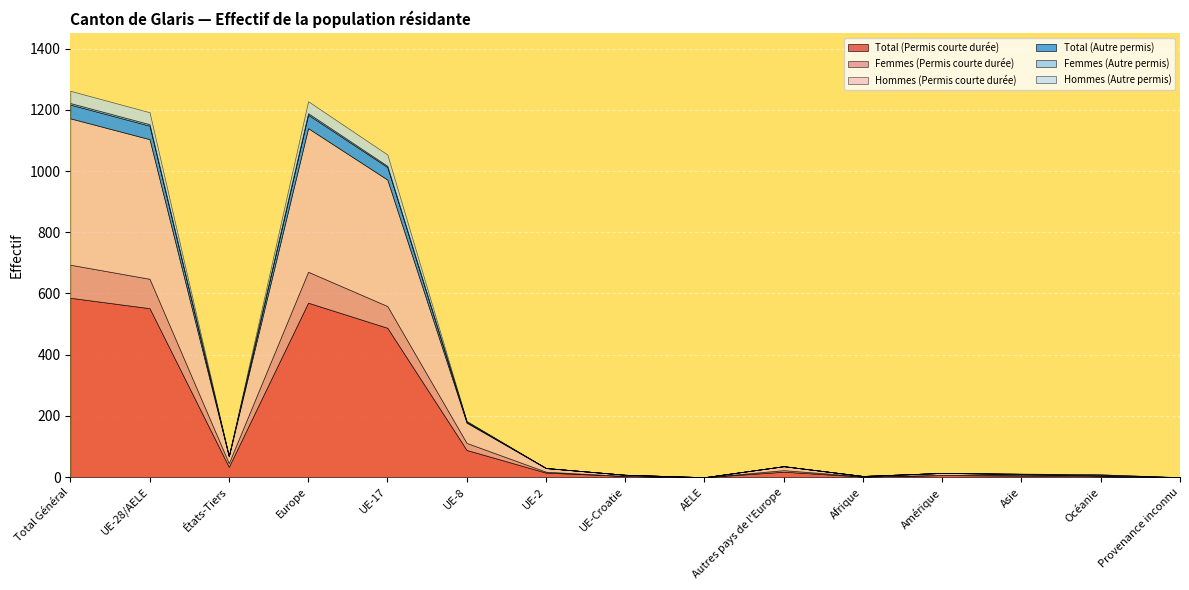

True or false: Total (Permis courte durée) and Femmes (Autre permis) cross at least once.

False